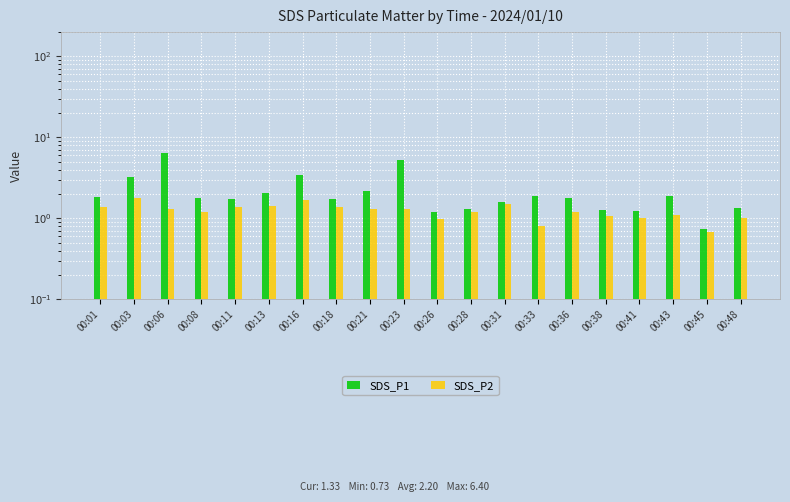

Between 00:08 and 00:18, which series saw the biggest shift?

SDS_P2